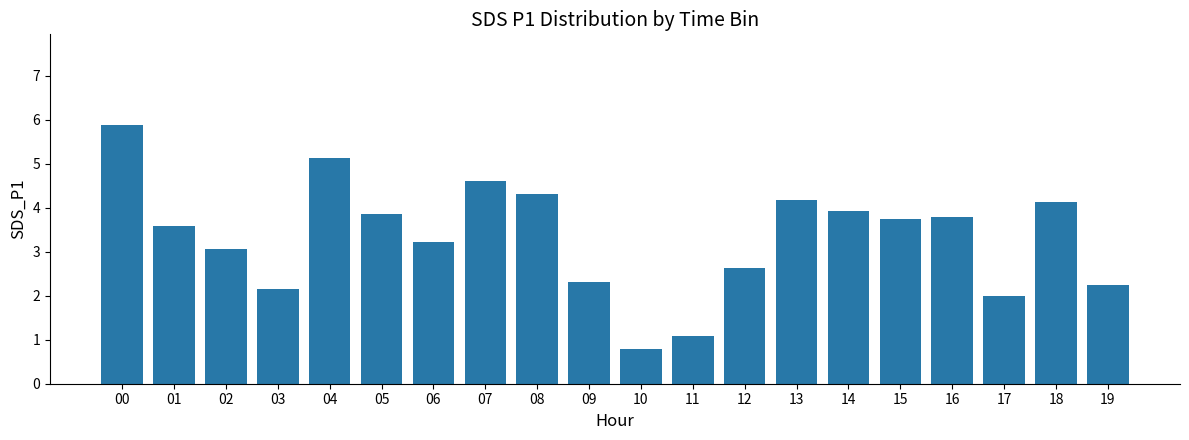

True or false: the data shows 0.7 at 09.

False